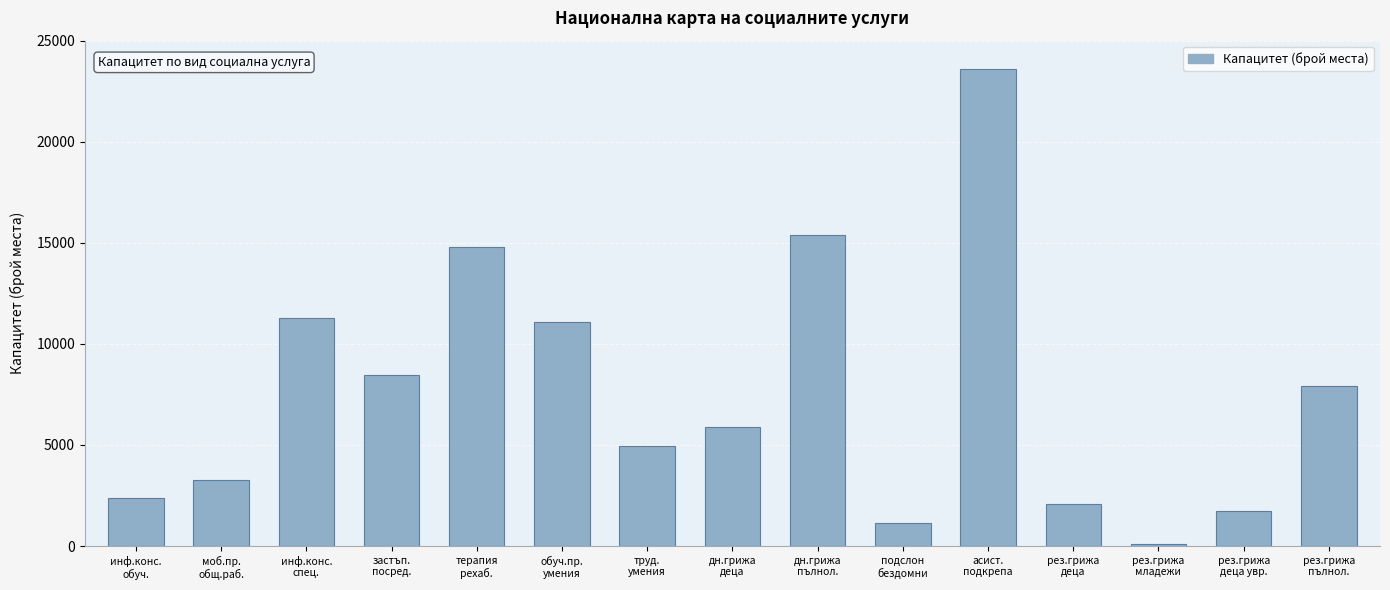

What is the difference between the values at рез.грижа
деца and терапия
рехаб.?

12691